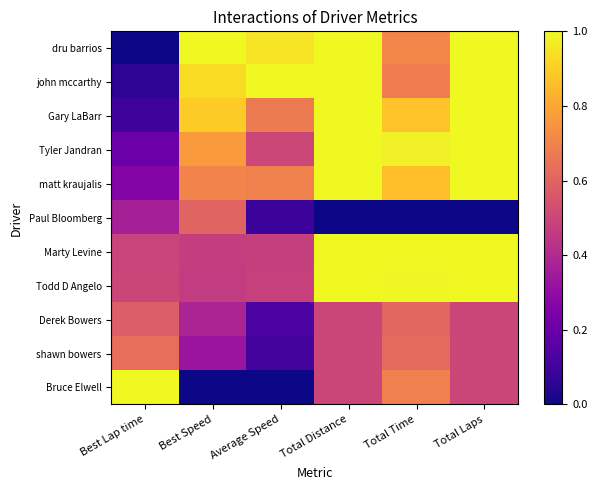

How many distinct data groups are displayed?

11